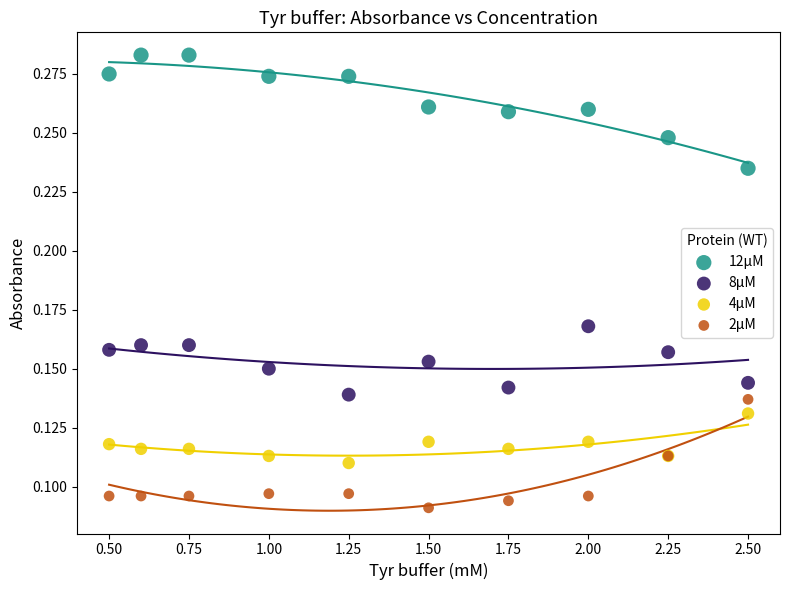

Which series contains the lowest Y value?

2µM